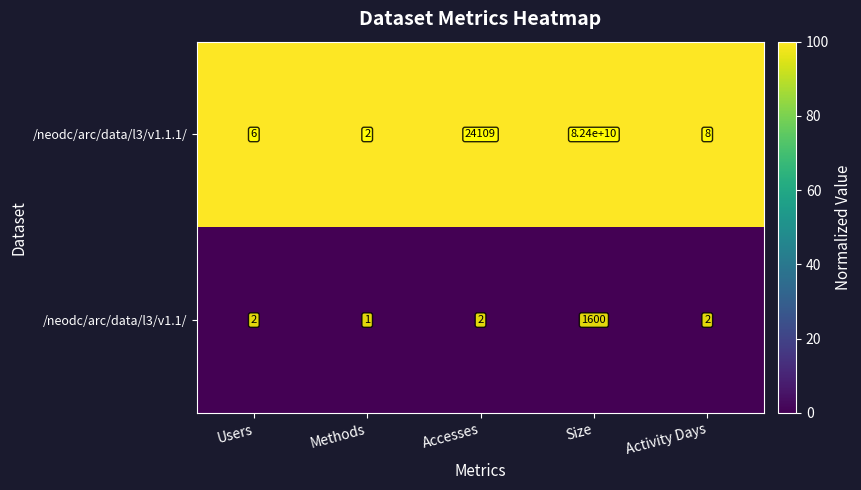

Reading left to right, extract all data points from this chart.

/neodc/arc/data/l3/v1.1.1/: Users=6	Methods=2	Accesses=24109	Size=82400000000	Activity Days=8
/neodc/arc/data/l3/v1.1/: Users=2	Methods=1	Accesses=2	Size=1600	Activity Days=2